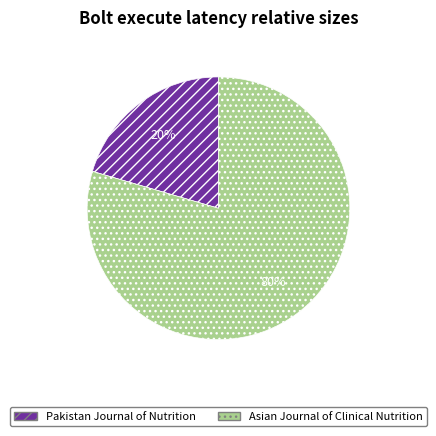

How many slices are in this pie chart?

2